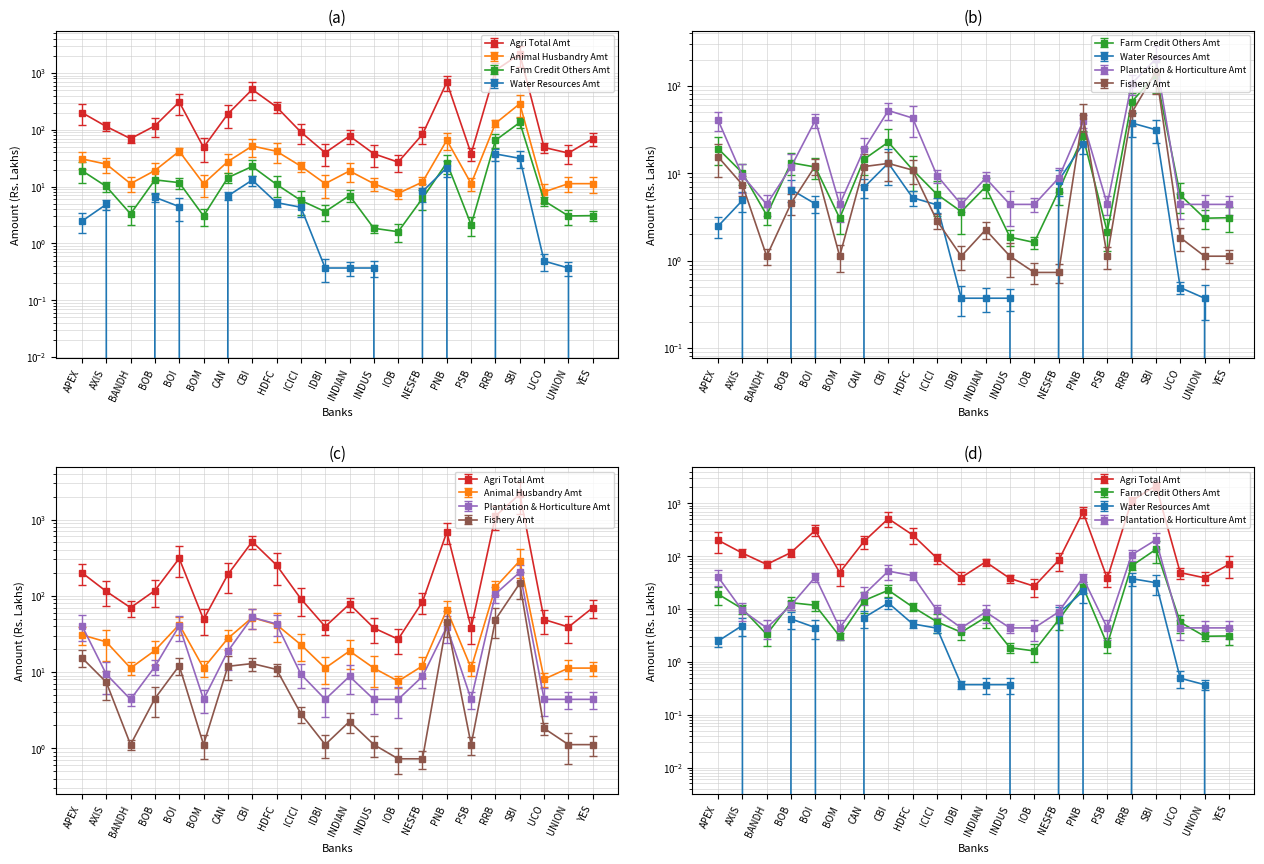

At which label does Farm Credit Others Amt reach its peak?

SBI